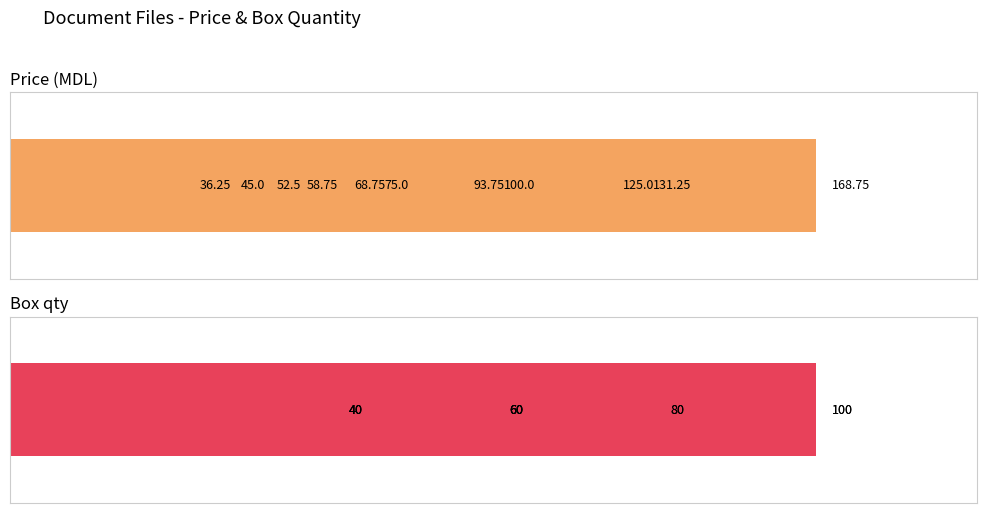

What is the minimum value shown in the chart?

36.2